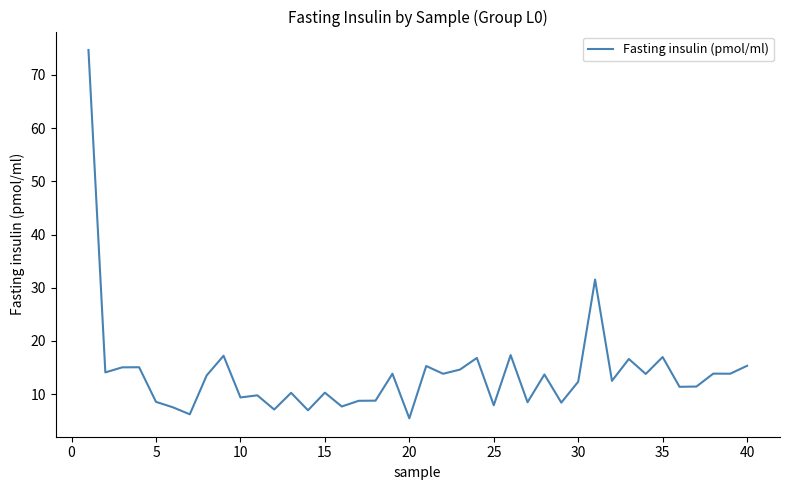

What is the minimum value shown in the chart?

5.5